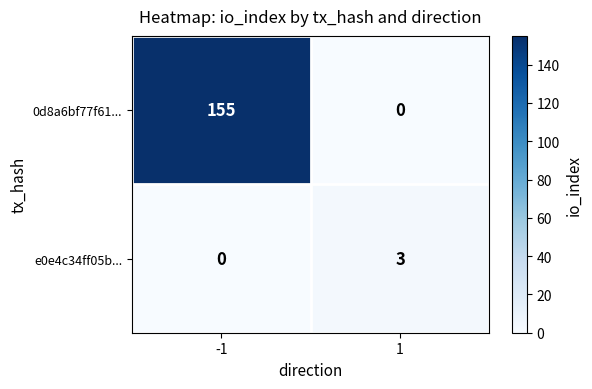

Between -1 and 1, which series saw the biggest shift?

0d8a6bf77f61...